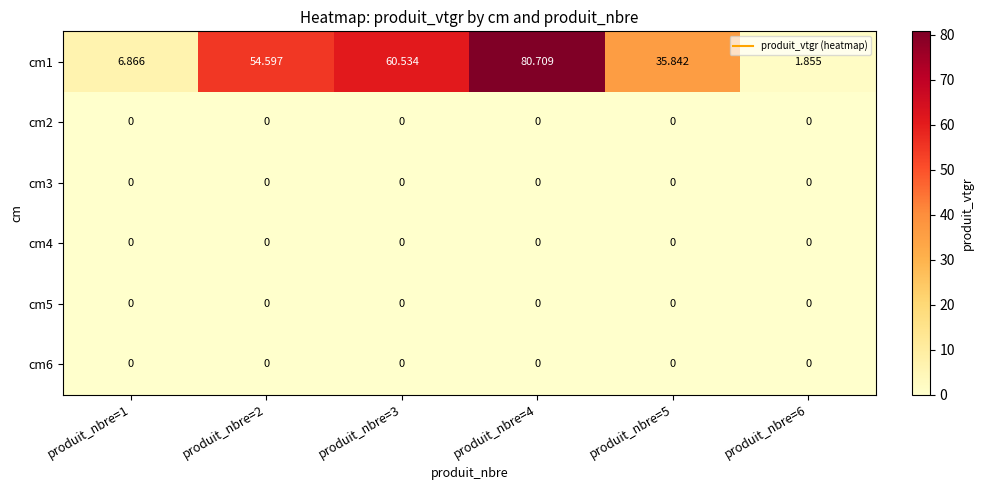

Which series has the largest total across all categories?

cm1